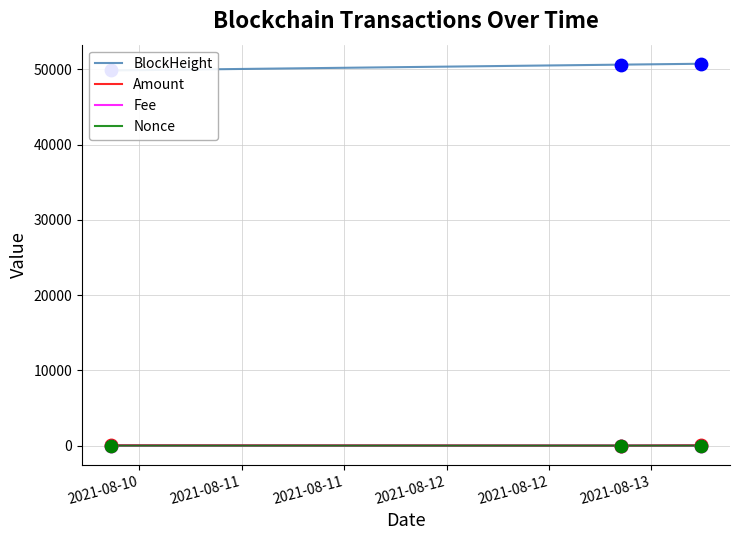

Which series reaches the minimum Y coordinate?

Nonce